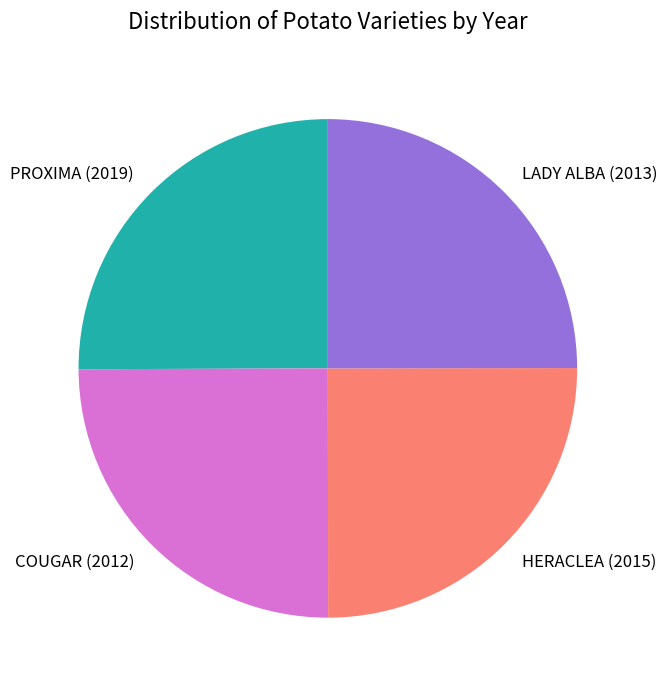

What is the ratio of the value at PROXIMA (2019) to the value at HERACLEA (2015)?

1.0